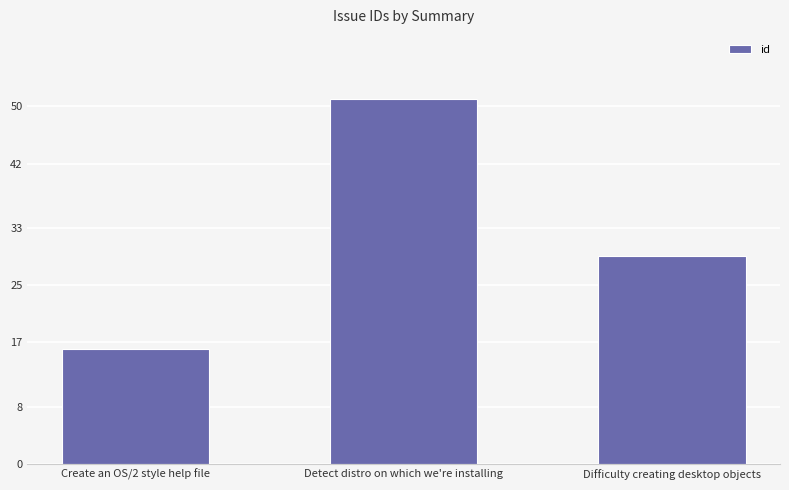

Reading left to right, extract all data points from this chart.

16	51	29